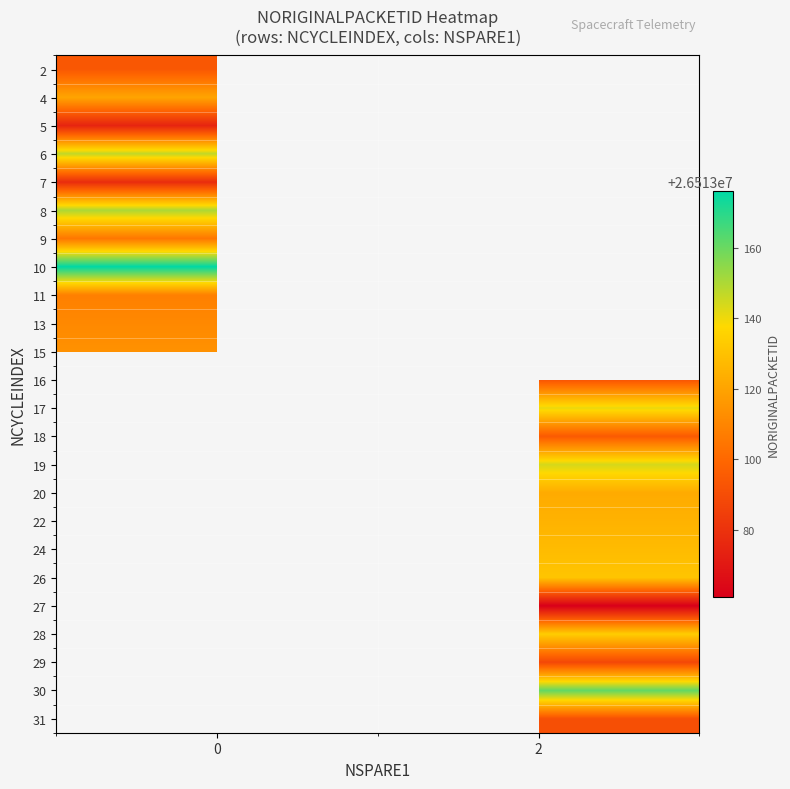

What is the smallest value displayed?

26513061.0